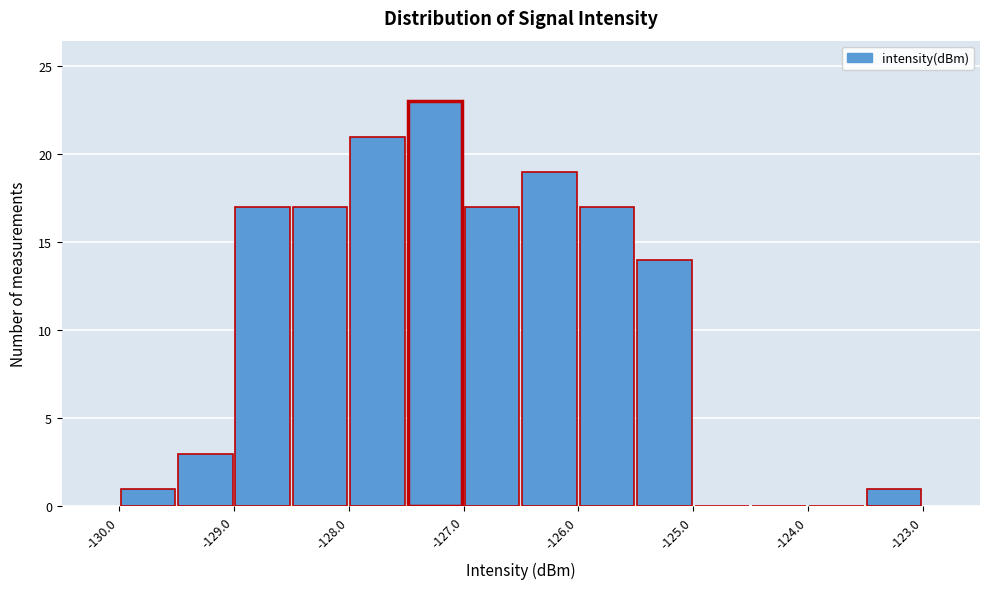

How tall is the bar that spans -123.5 to -123.0 on the x-axis? The values are not printed on the chart, so give them approximately, as read against the axis.

1